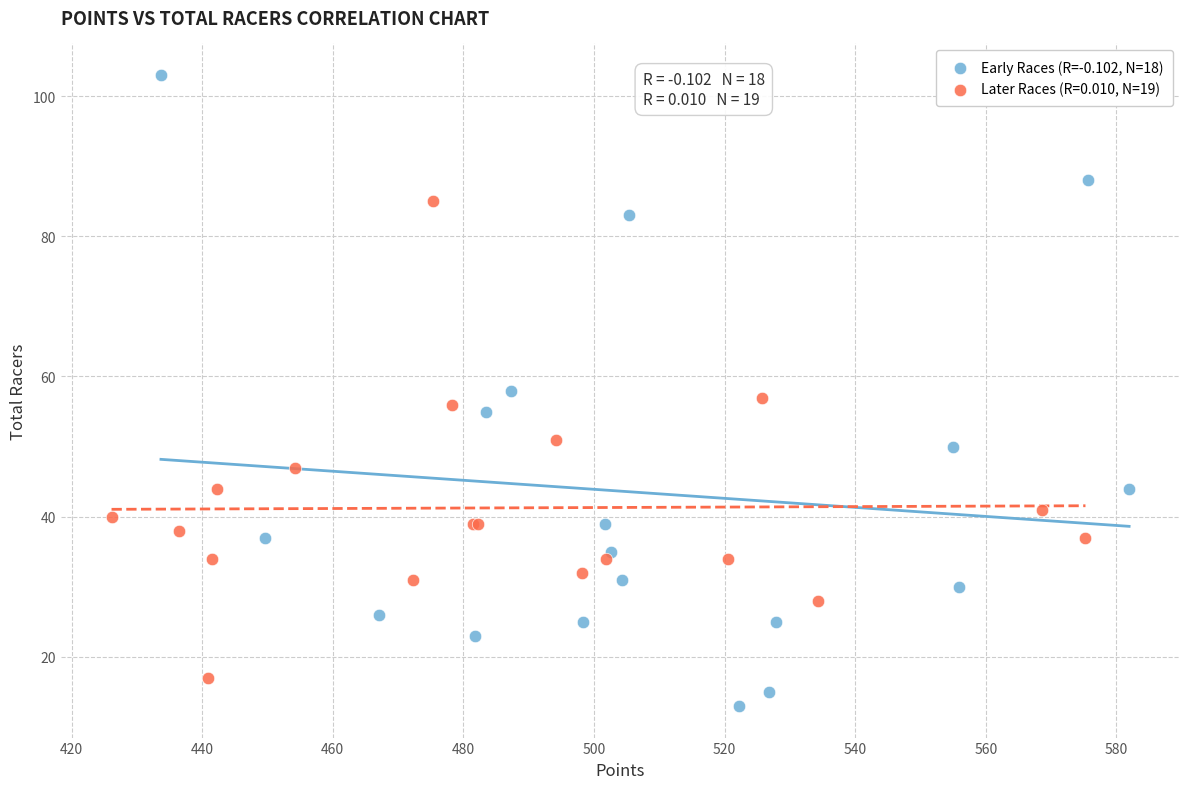

Which series reaches the maximum Y coordinate?

Early Races (R=-0.102, N=18)